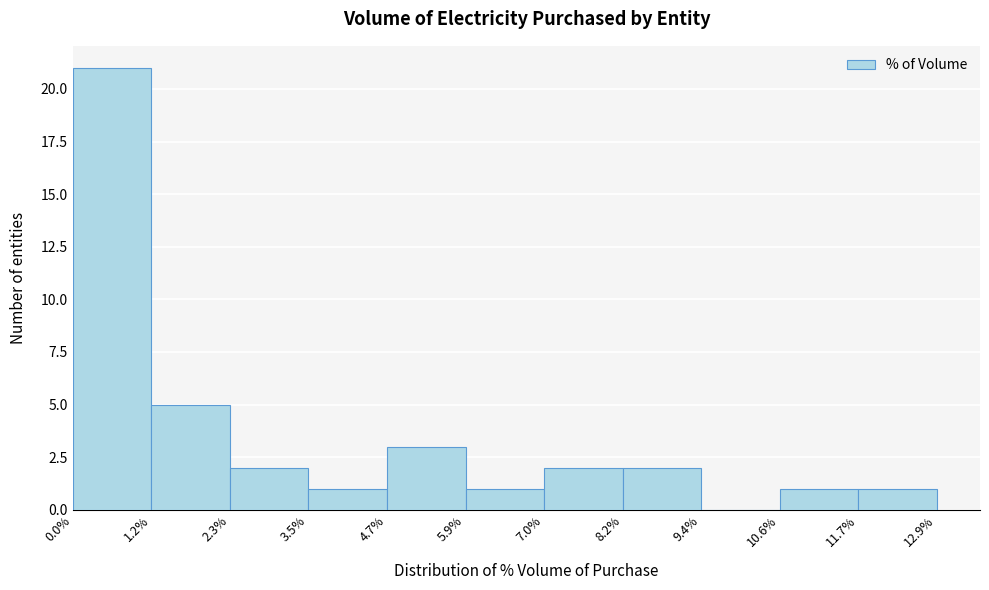

Over which range of the x-axis is the bar tallest?

0.0% to 1.2%